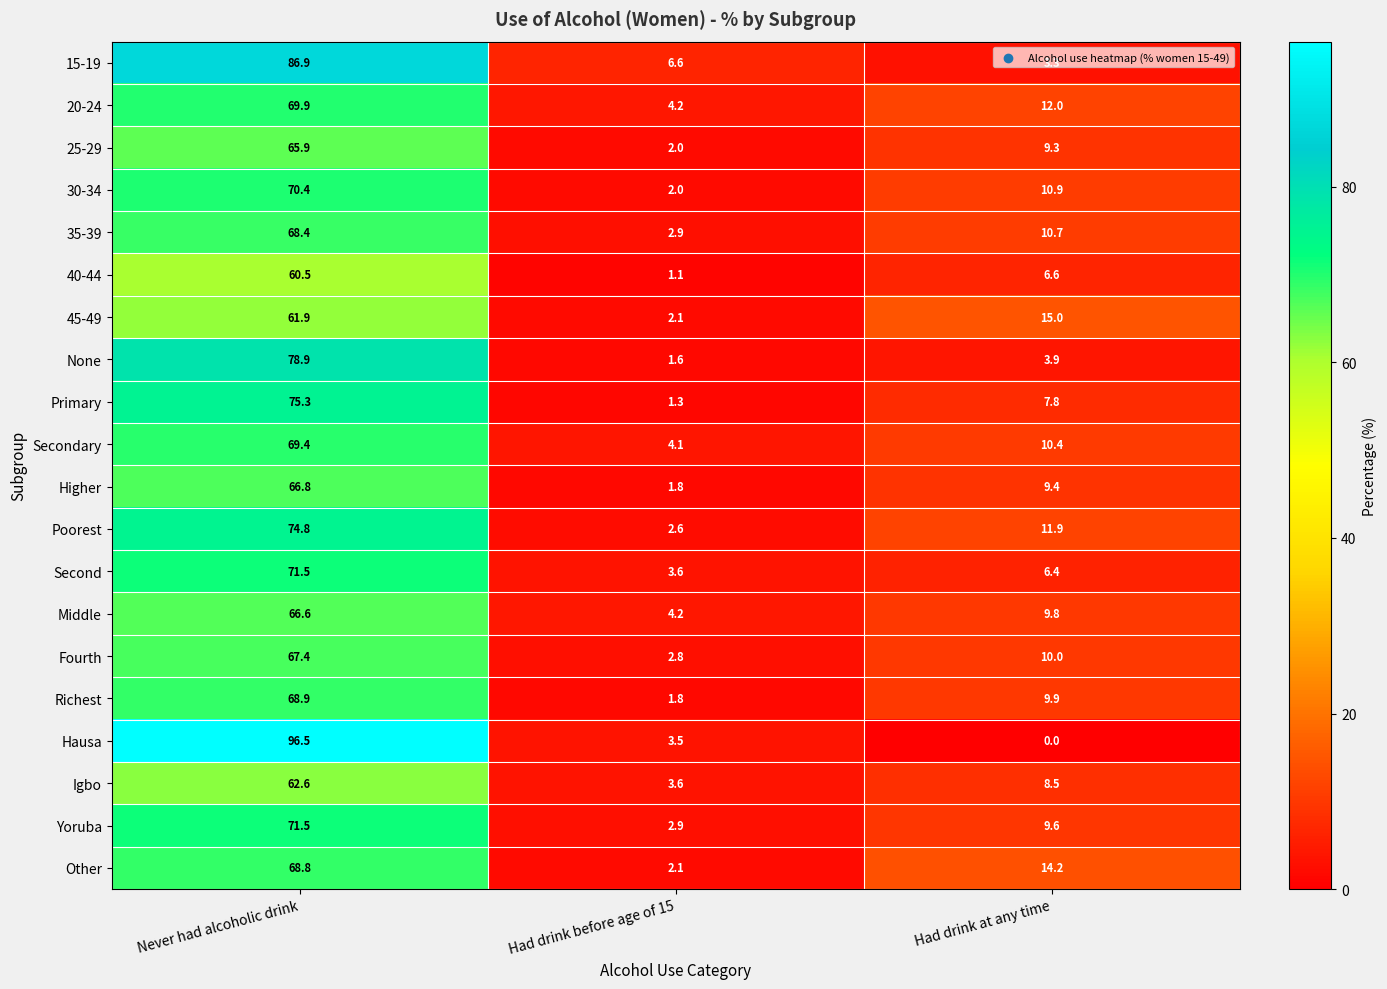

What is the sum of all Poorest values?

89.3